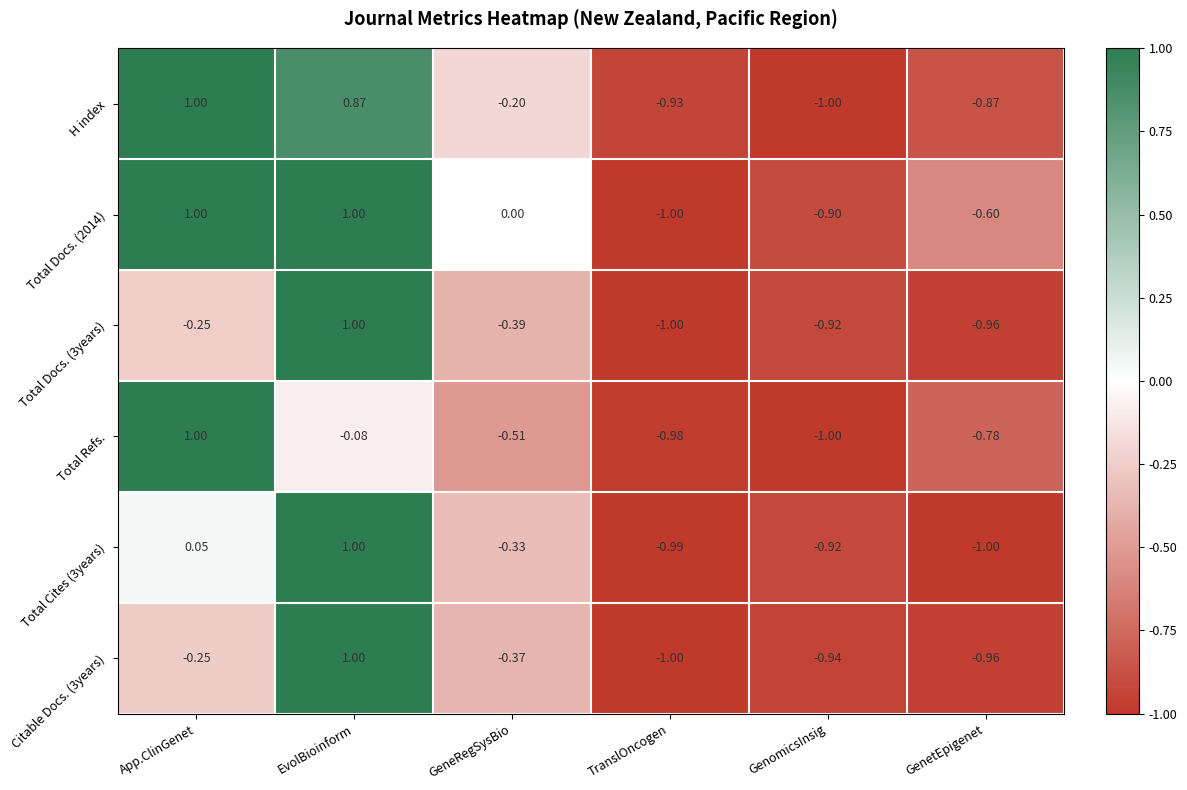

Which category has the highest value in the Citable Docs. (3years) series?

EvolBioinform